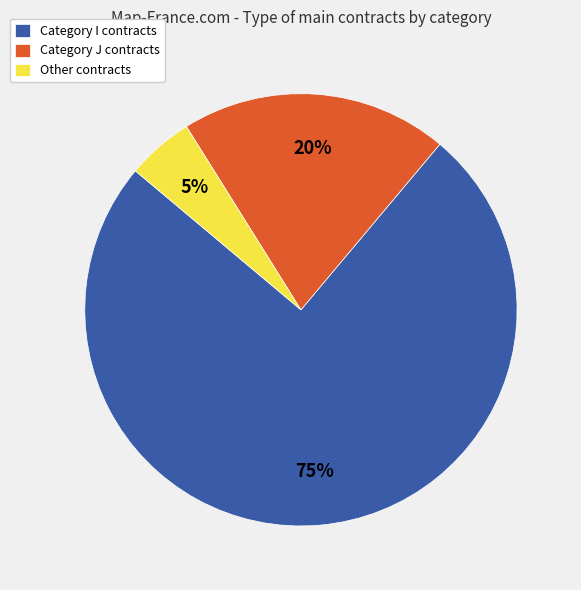

To the nearest percent, what is the average slice percentage?

33%